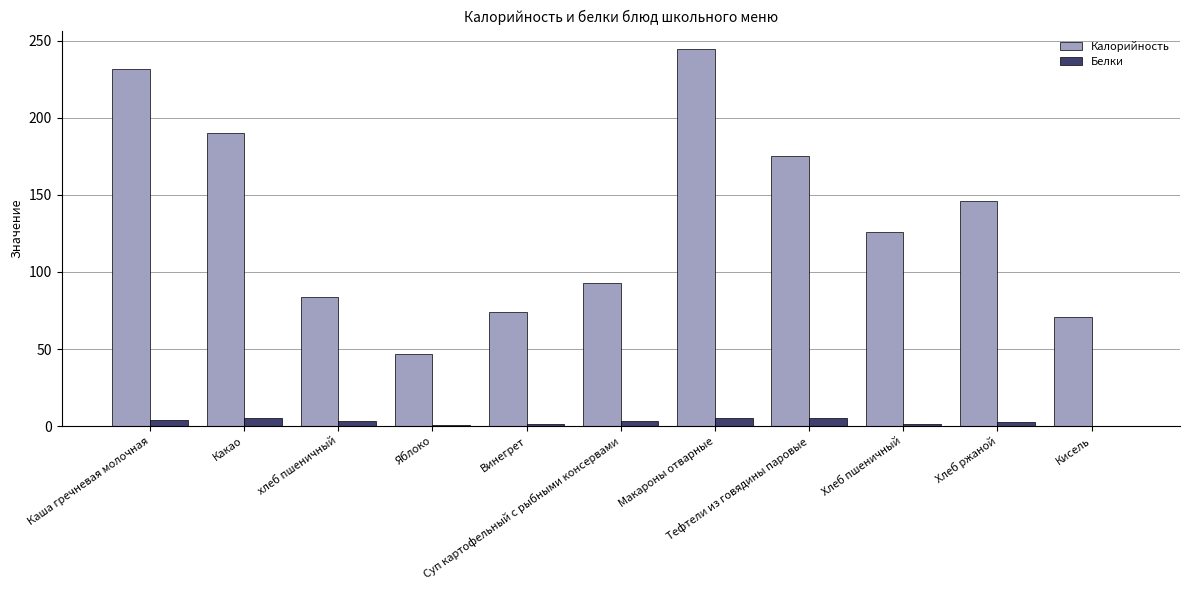

Between Какао and Макароны отварные, which series saw the biggest shift?

Калорийность